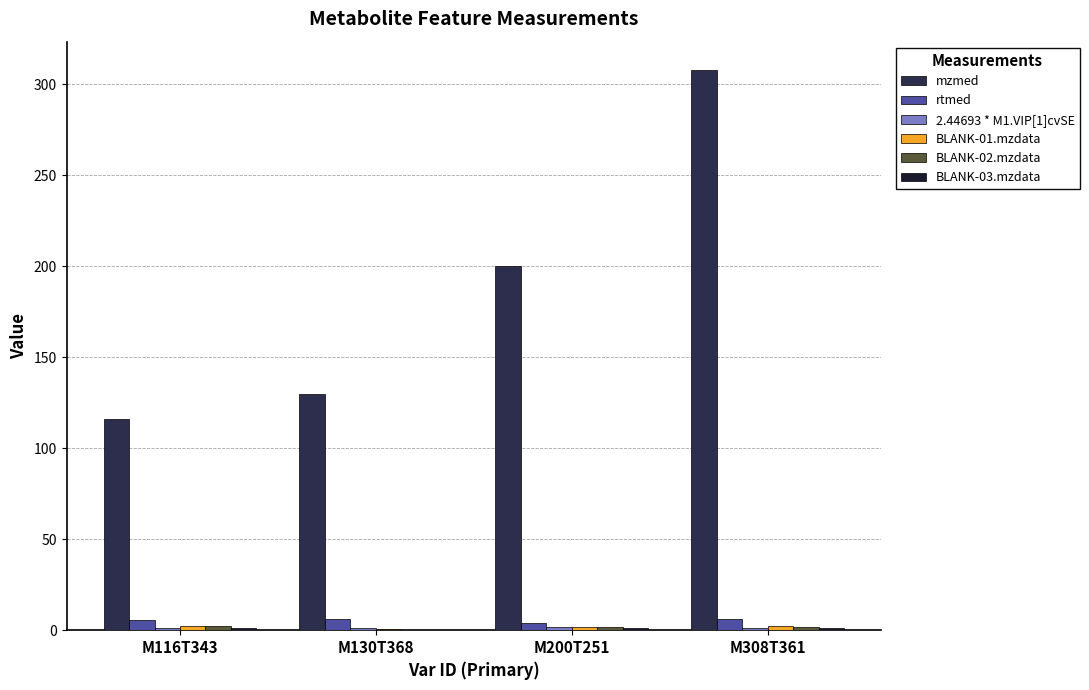

What is the greatest value displayed?

308.1